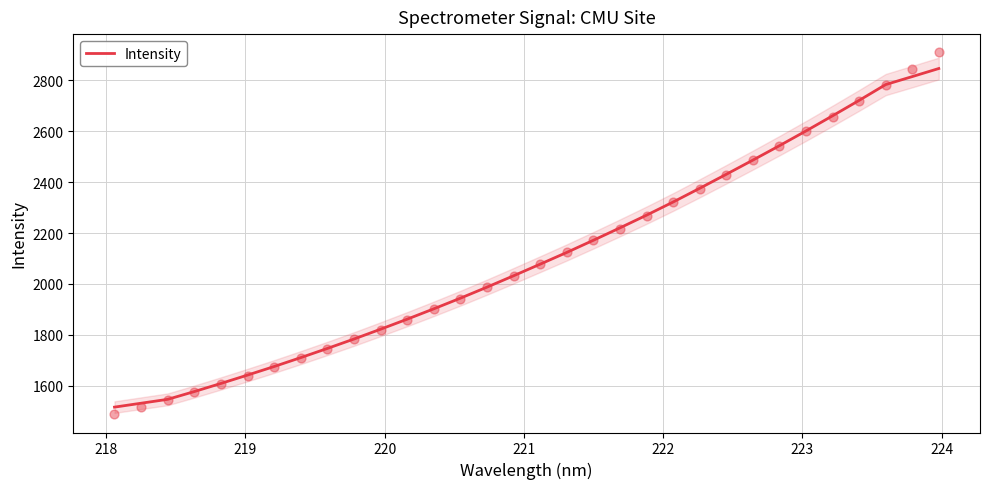

What is the maximum value for Intensity?

2846.4